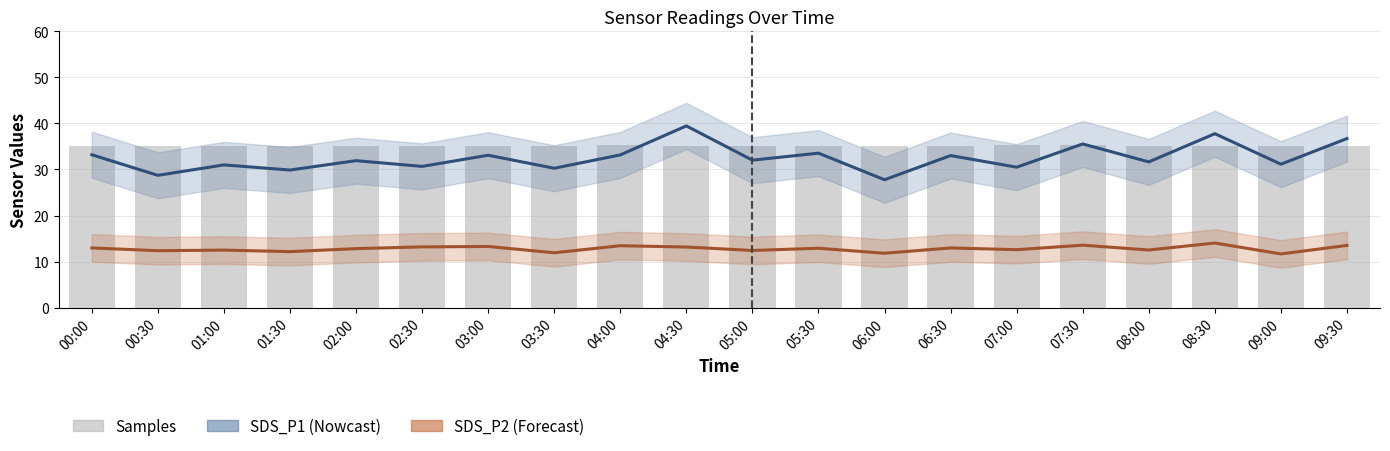

What is the highest value of the SDS_P1 series?

39.5